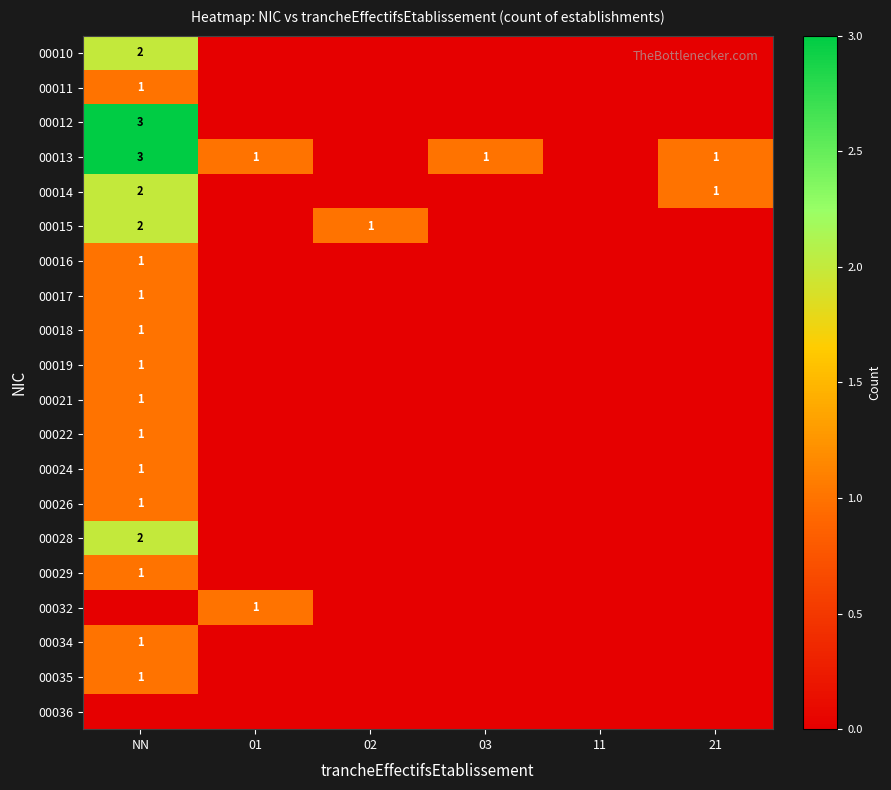

The 00014 series shows 2 at 21. True or false?

False